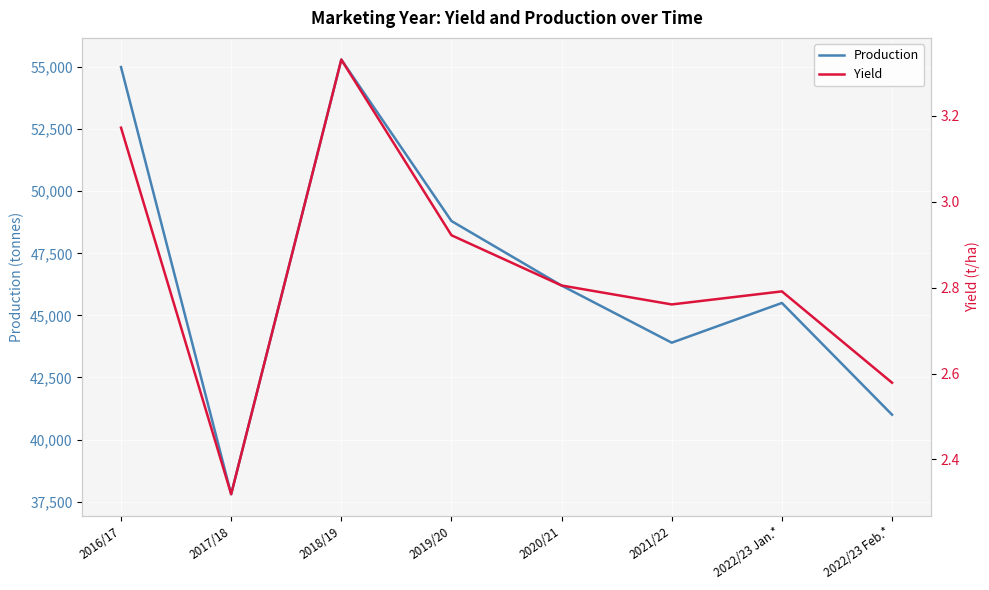

What is the sum of the Production values at 2021/22 and 2022/23 Feb.*?

84900